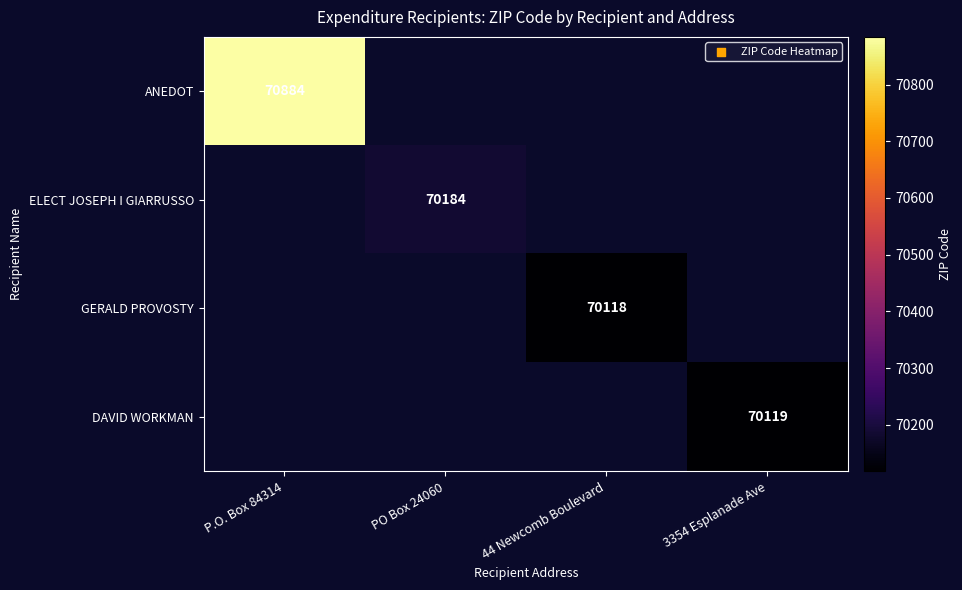

The value of GERALD PROVOSTY at 44 Newcomb Boulevard is 27764. True or false?

False